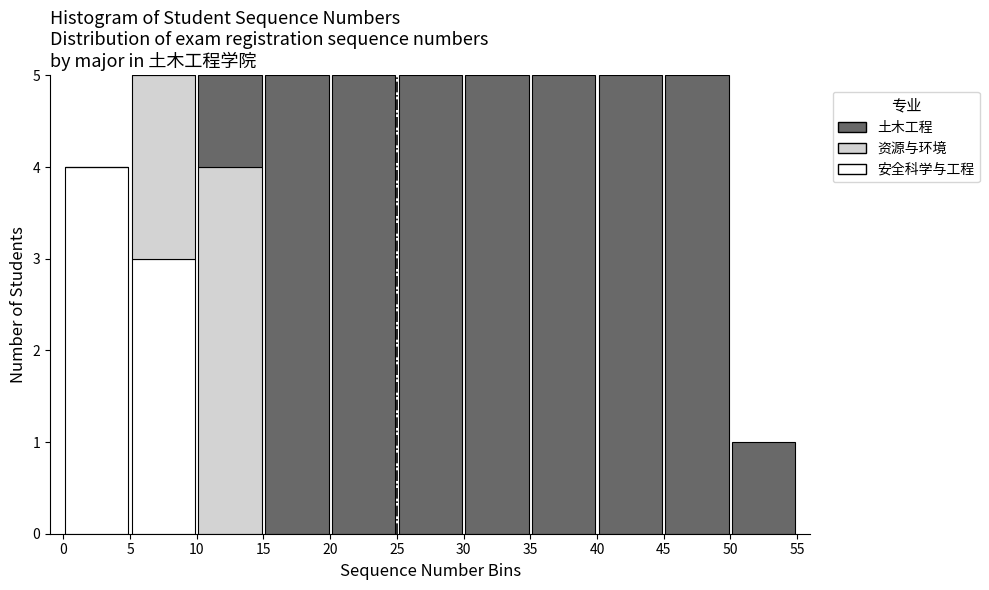

Reading left to right, list every stacked bar in this chart as the range it spans on the x-axis followed by its total height. The values are not printed on the chart, so give them approximately, as read against the axis.

0 to 5: 4
5 to 10: 5
10 to 15: 5
15 to 20: 5
20 to 25: 5
25 to 30: 5
30 to 35: 5
35 to 40: 5
40 to 45: 5
45 to 50: 5
50 to 55: 1